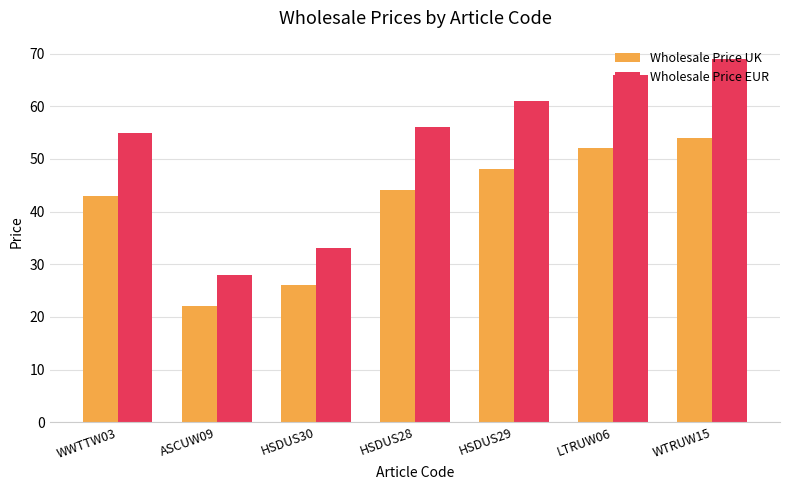

How many bars are there in total?

14